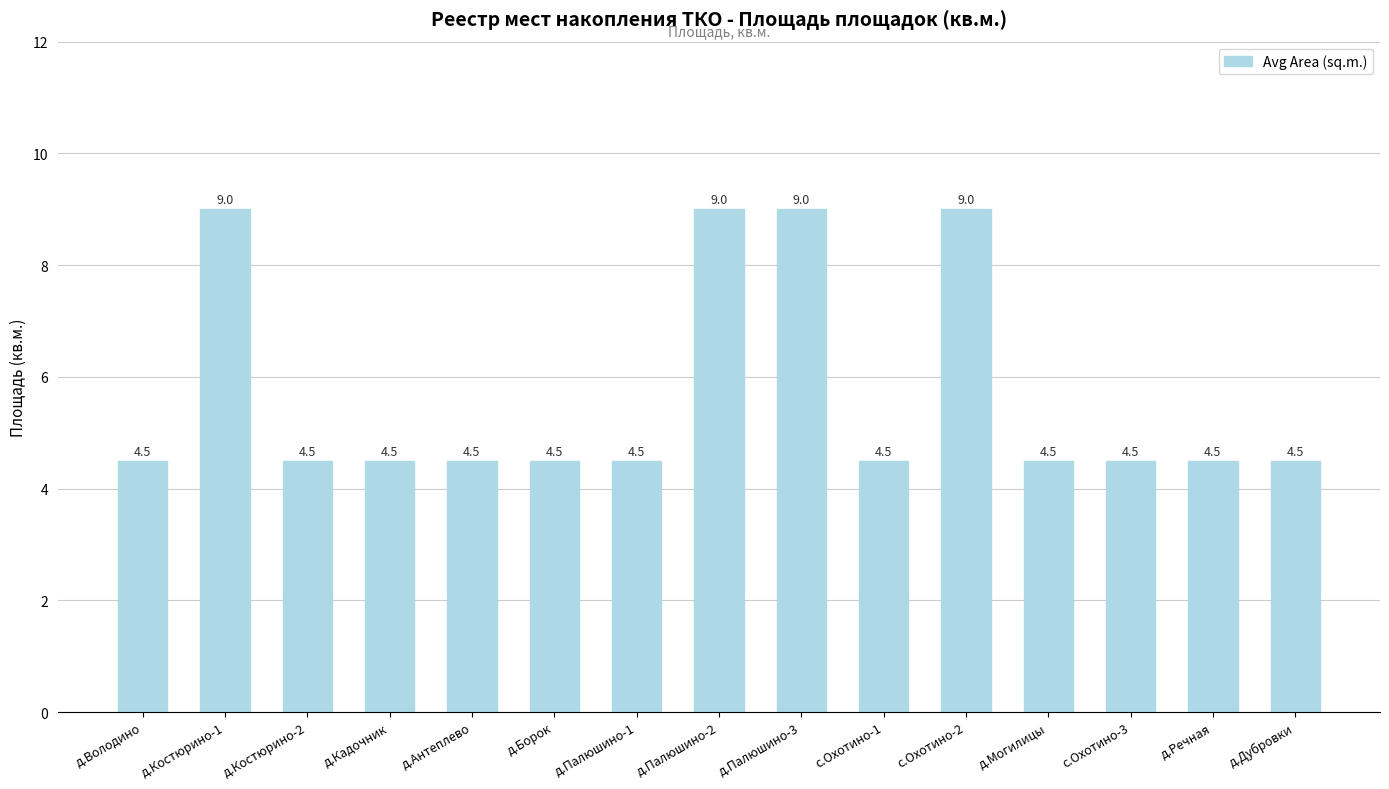

How many values are between 4 and 9?

15